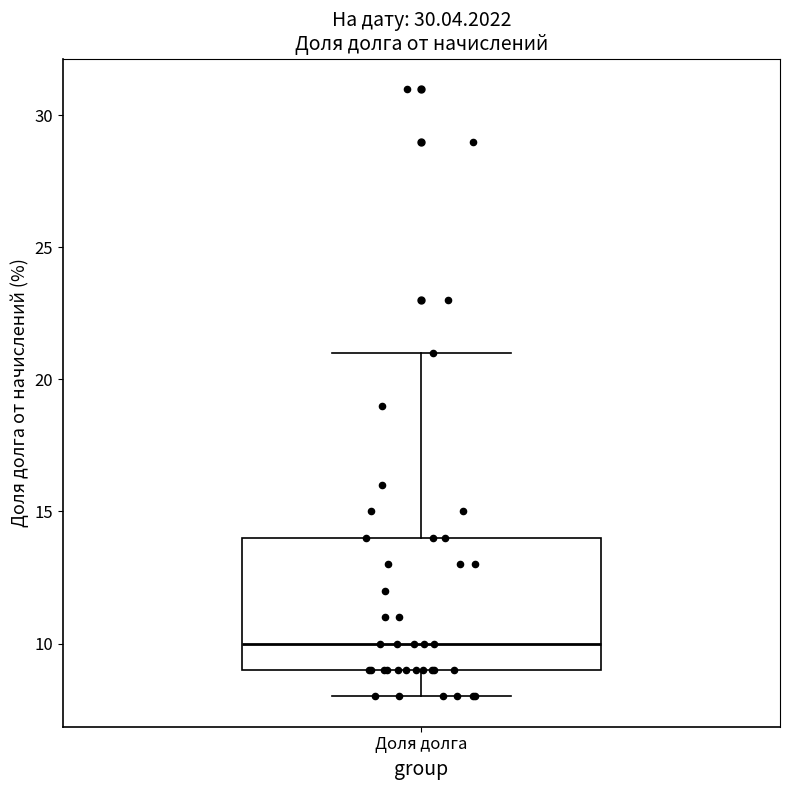

Where does the upper whisker of the box for Доля долга end on the y-axis? The values are not printed on the chart, so give them approximately, as read against the axis.

21